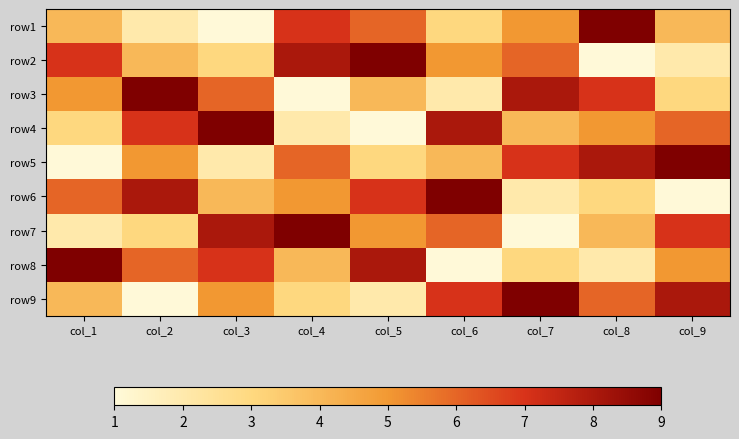

Which category has the lowest value across all series?

col_3